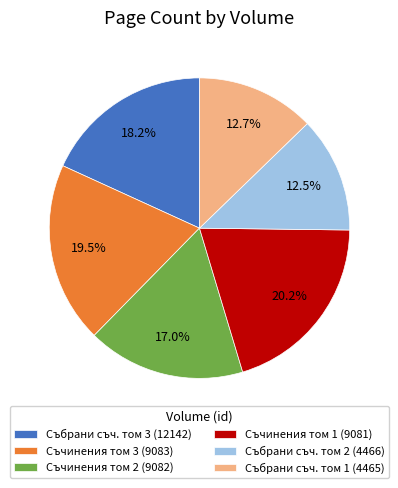

What is the largest slice in the pie chart?

Съчинения том 1 (9081)